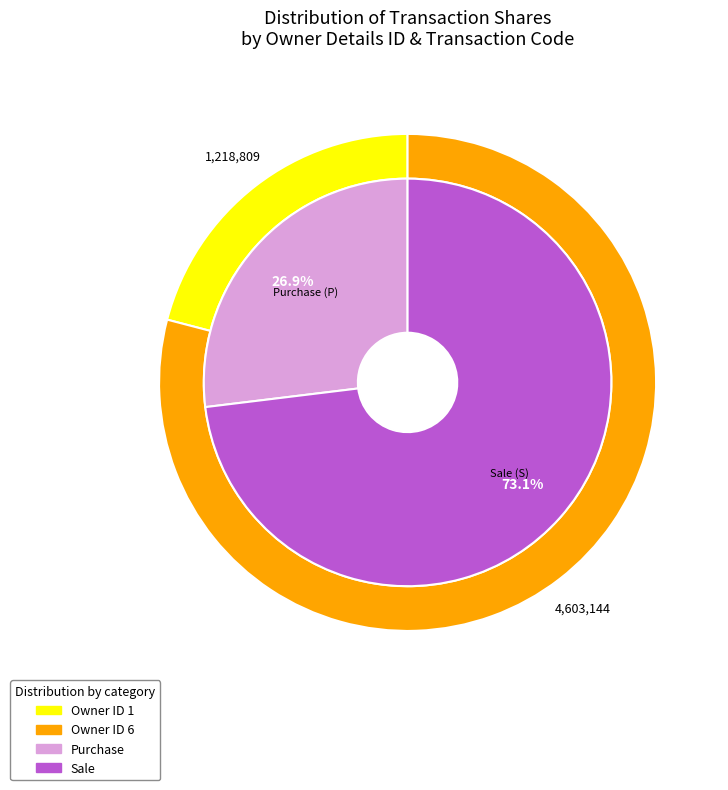

To the nearest percent, what is the difference between the 1 and 1 slice percentages?

1%